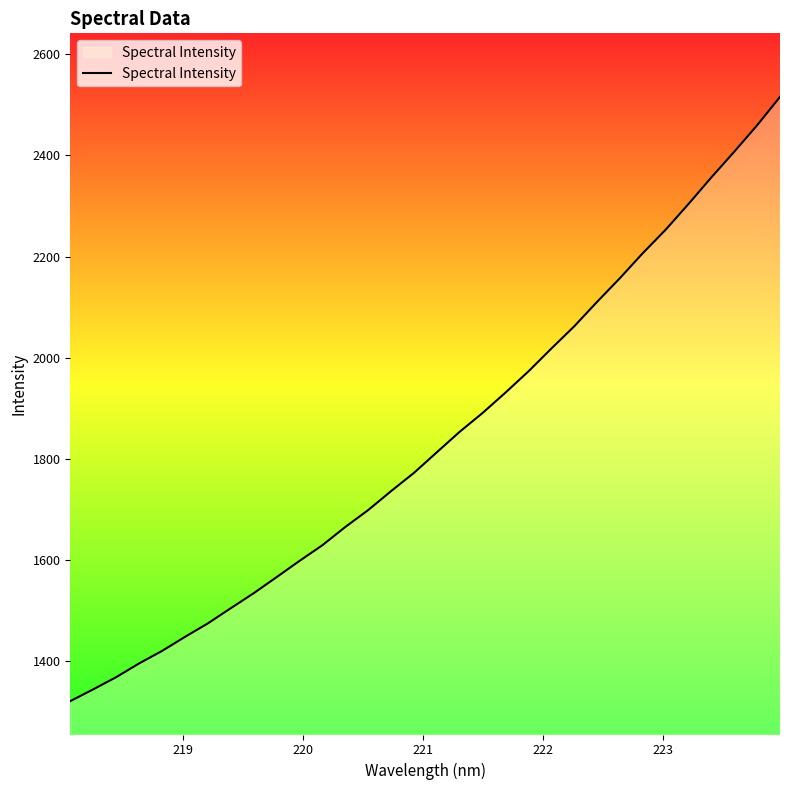

What is the greatest value displayed?

2515.9